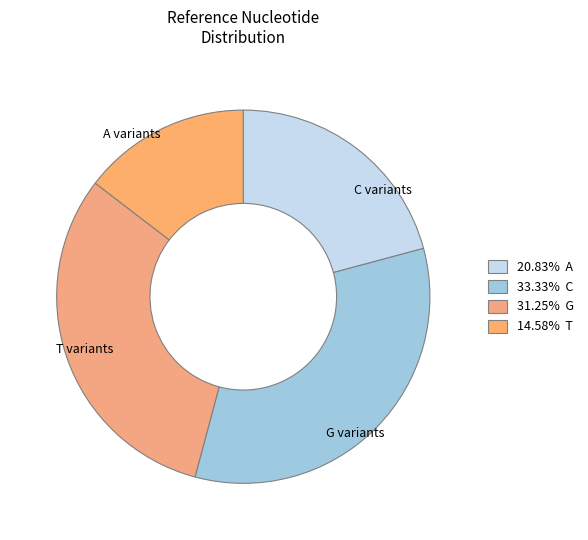

Is it true that T is 15% of the pie?

True